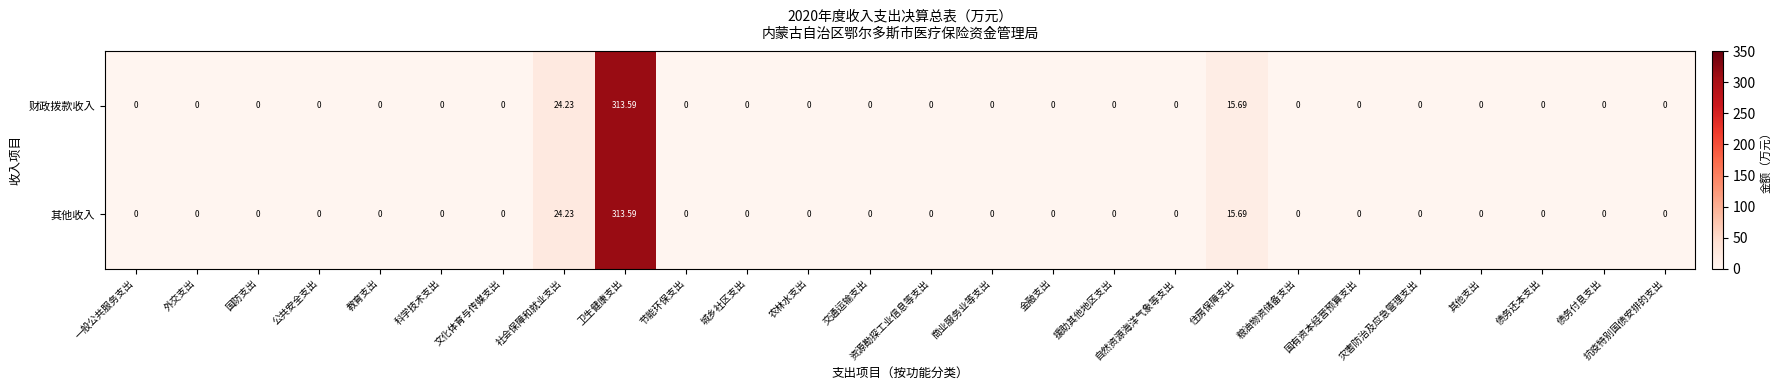

Which label corresponds to the largest value in the chart?

卫生健康支出